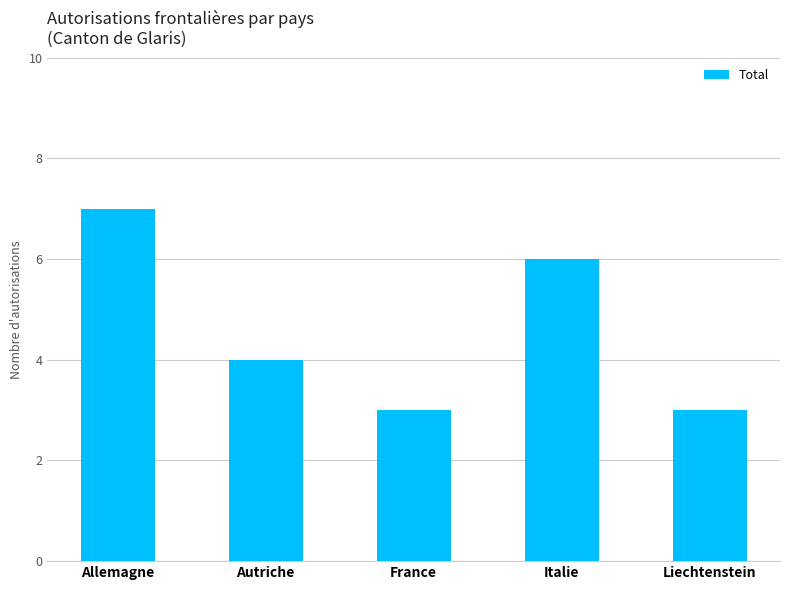

Reading left to right, transcribe all the data shown in this chart.

Allemagne=7	Autriche=4	France=3	Italie=6	Liechtenstein=3